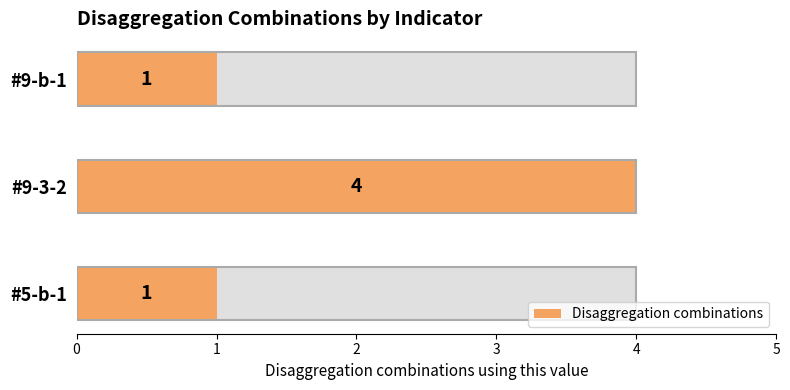

How many bars are there in total?

3